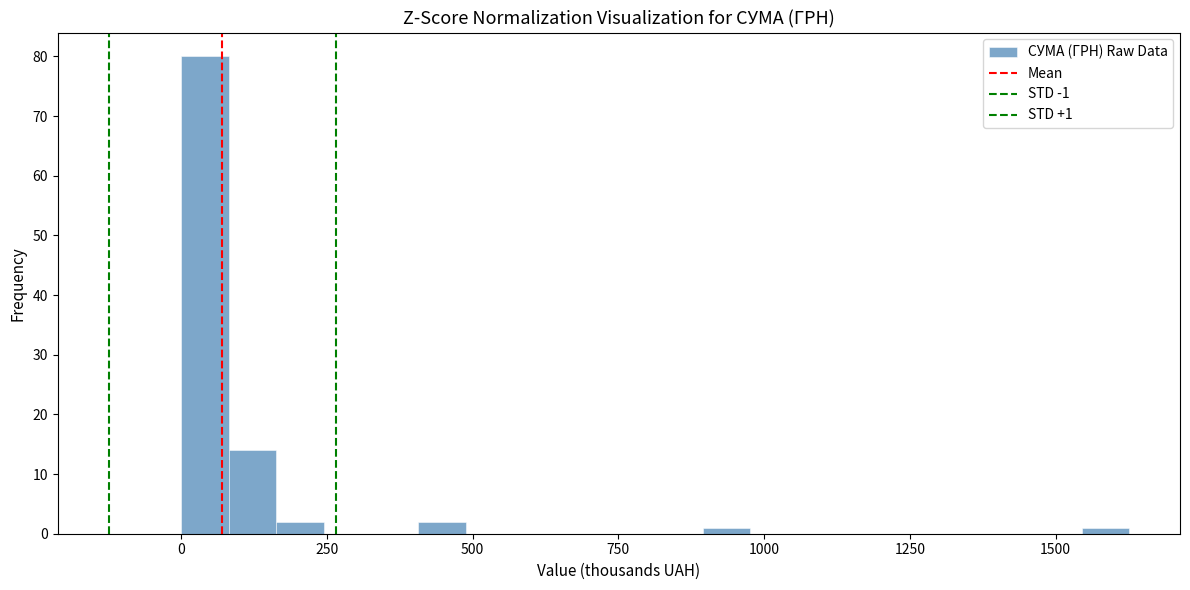

Around what value on the x-axis is the tallest bar? Give the approximate position of its centre, as read against the axis.

50